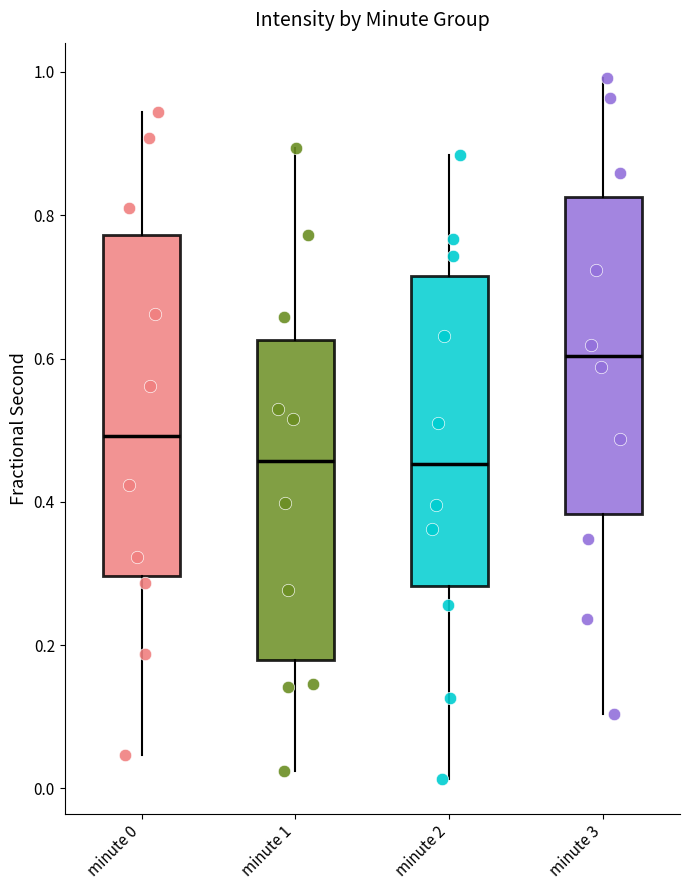

Where is the upper edge of the box for minute 2 on the y-axis? The values are not printed on the chart, so give them approximately, as read against the axis.

0.72